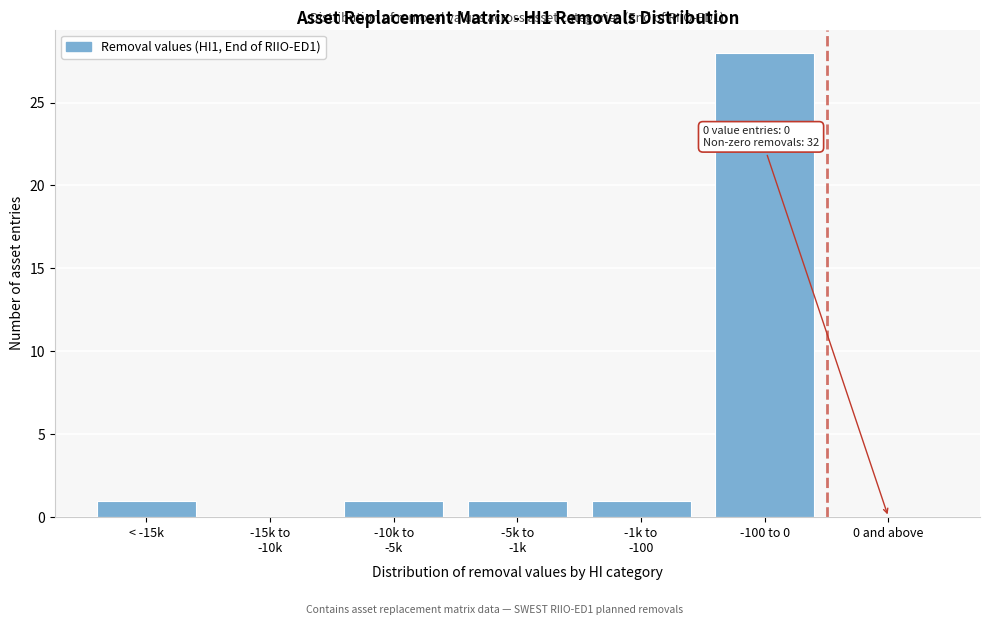

What is the sum of all values?

32